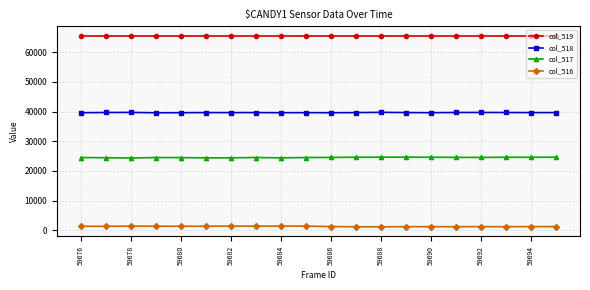

List the series in order of their peak value, highest first.

col_519, col_518, col_517, col_516